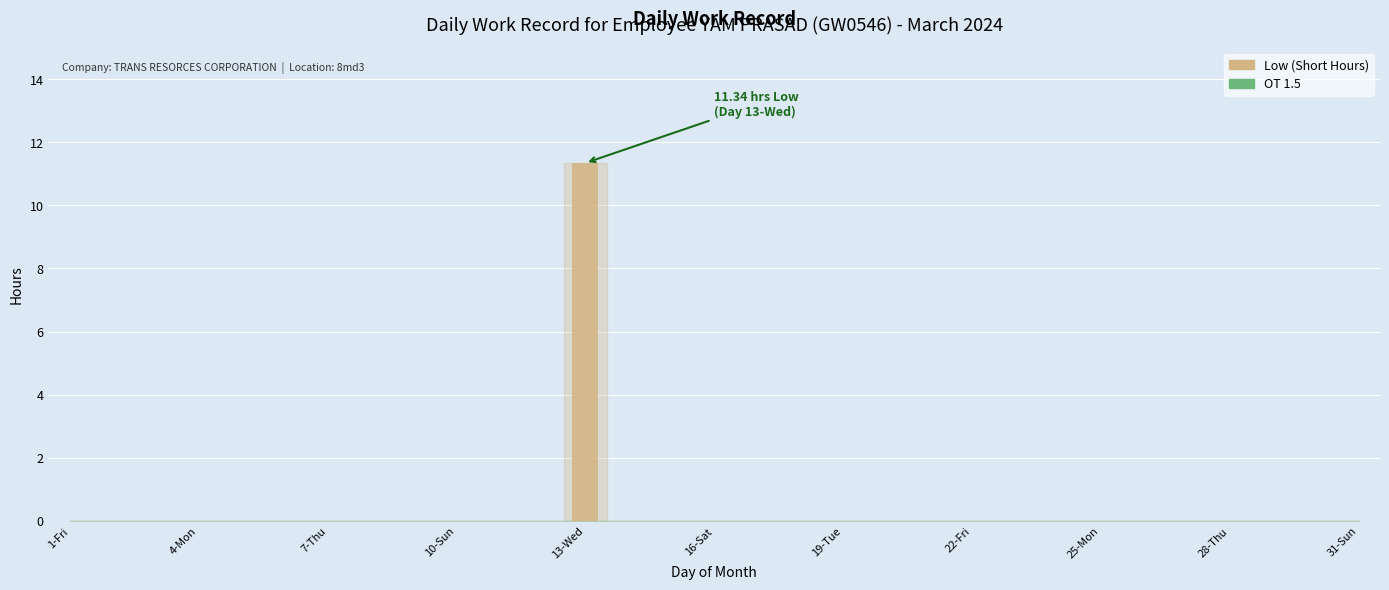

What is the sum of all values?

11.3